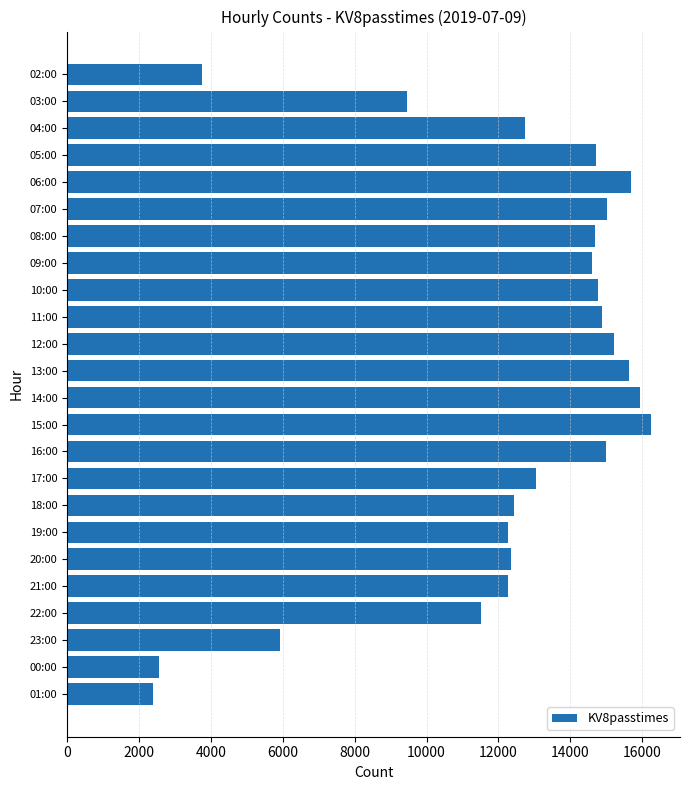

What value does the data have at 09:00, to the nearest 100?

14600